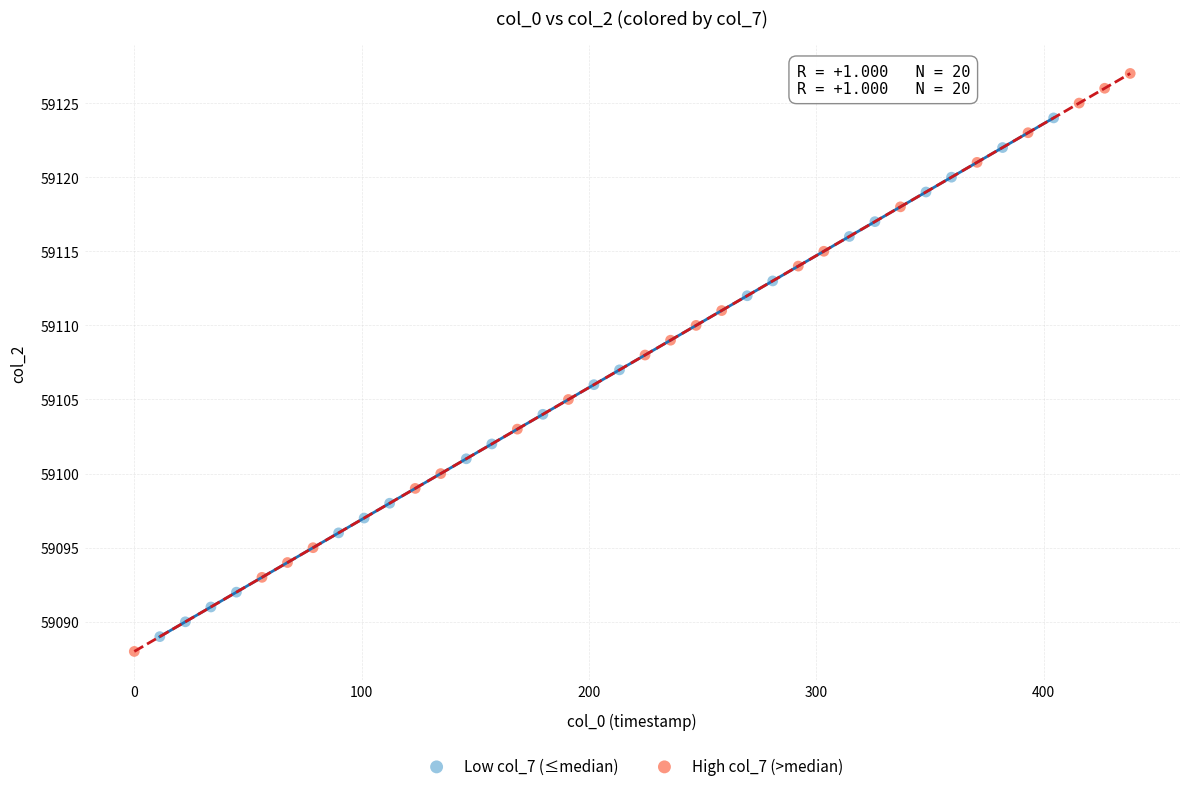

Which series has the largest Y range (max minus min)?

High col_7 (>median)